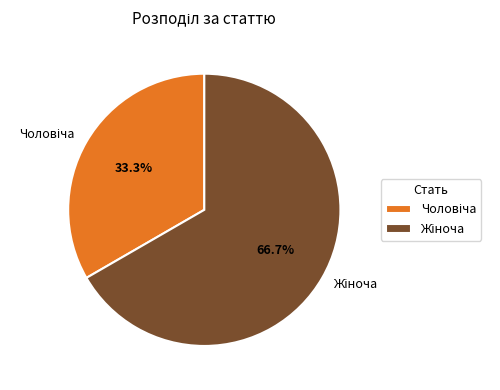

Is there a majority slice in this chart?

Yes